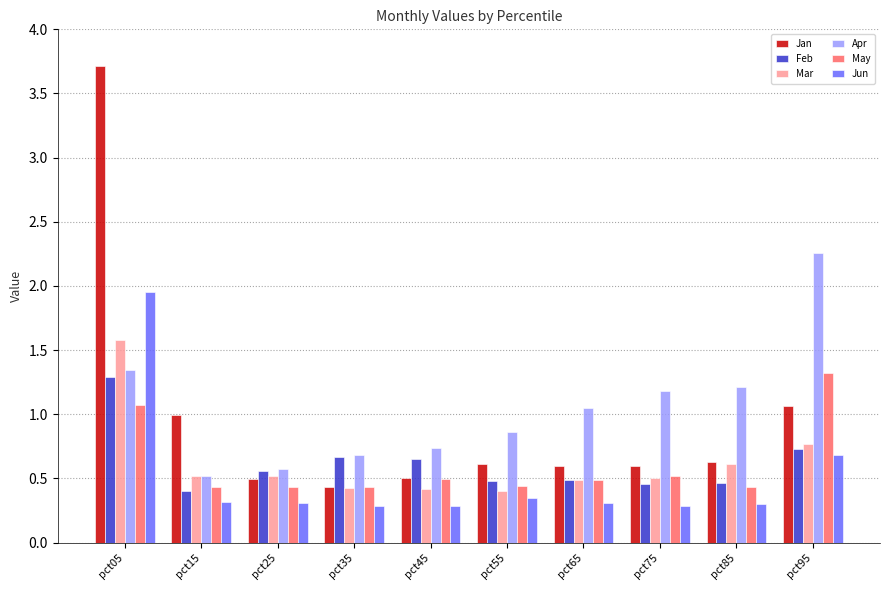

What is the minimum value for Feb?

0.4